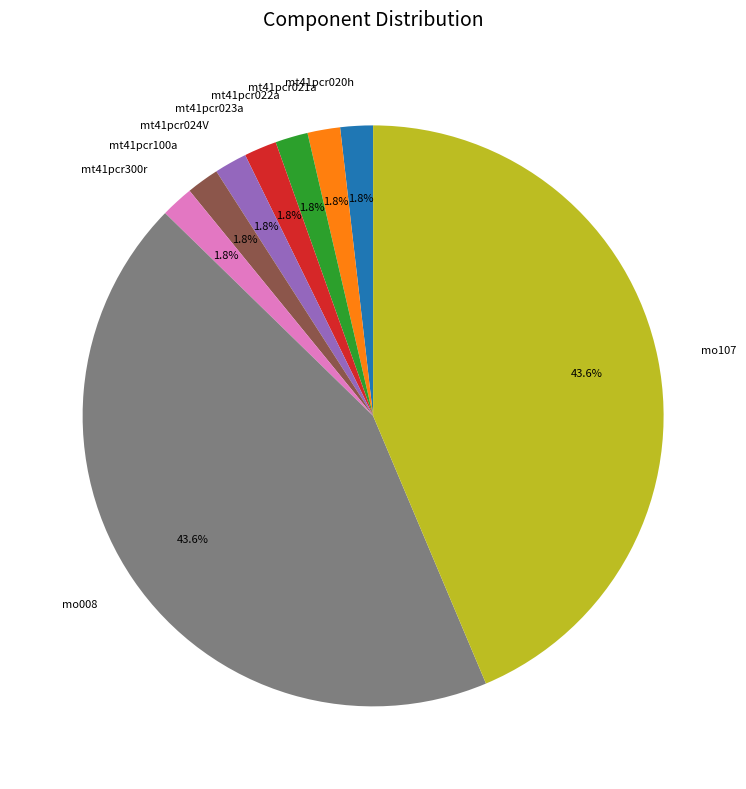

Is it true that mt41pcr020h is 12% of the pie?

False